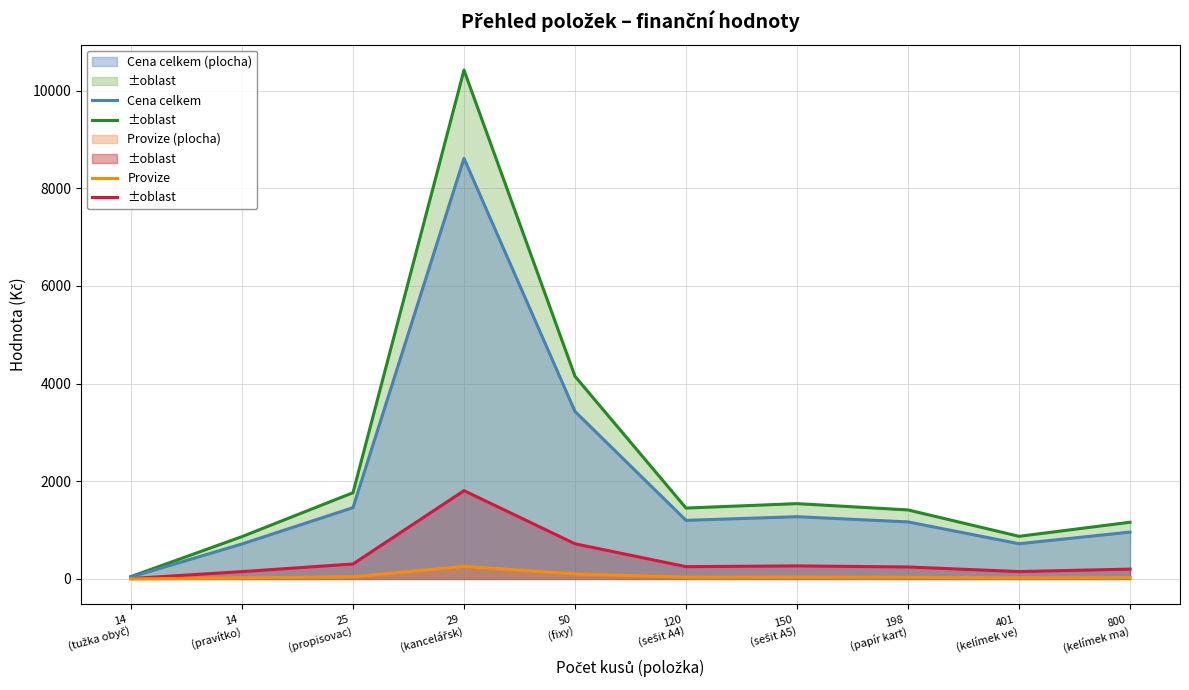

What is the maximum value for DPH?

1808.7